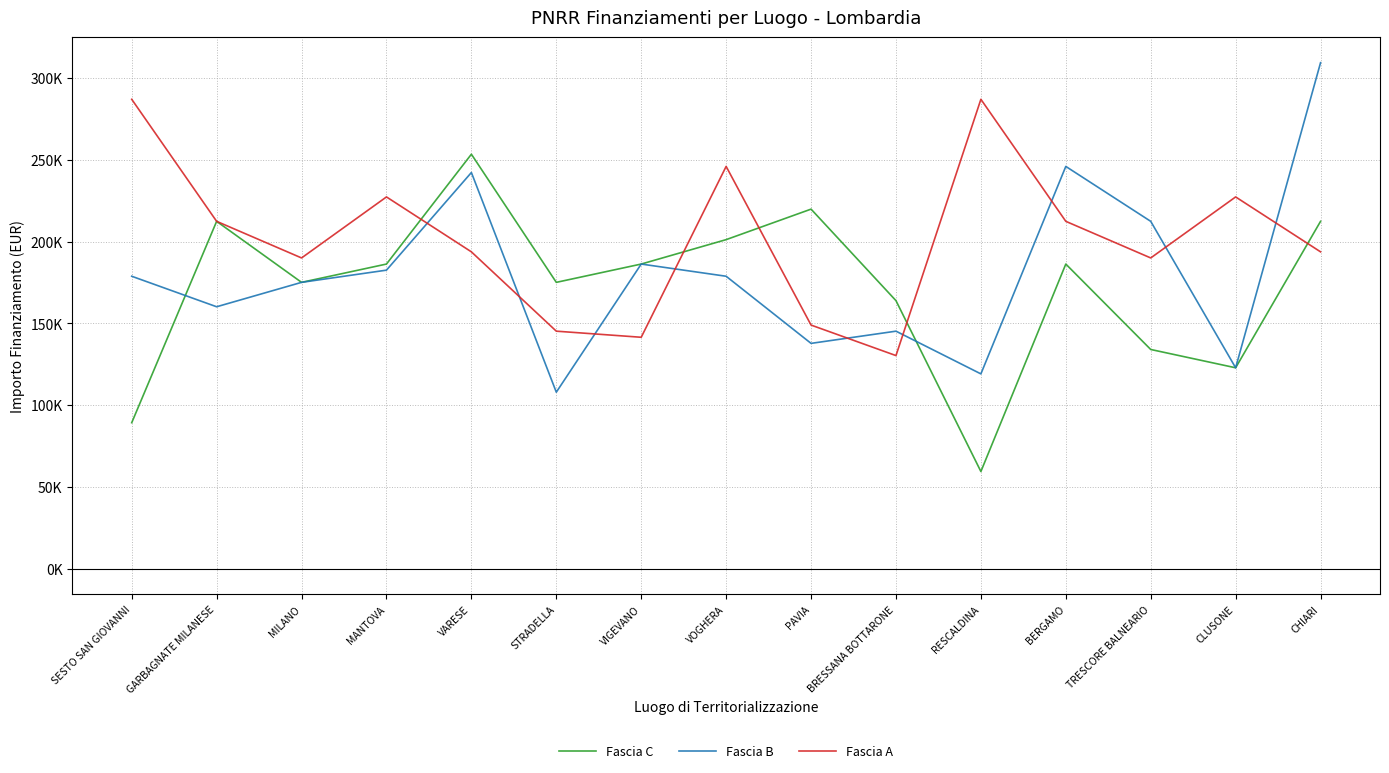

Reading left to right, transcribe all the data shown in this chart.

Fascia C: SESTO SAN GIOVANNI=89419.6	GARBAGNATE MILANESE=212371.5	MILANO=175113.3	MANTOVA=186290.8	VARESE=253355.4	STRADELLA=175113.3	VIGEVANO=186290.8	VOGHERA=201194.0	PAVIA=219823.1	BRESSANA BOTTARONE=163935.9	RESCALDINA=59613.0	BERGAMO=186290.8	TRESCORE BALNEARIO=134129.4	CLUSONE=122951.9	CHIARI=212371.5
Fascia B: SESTO SAN GIOVANNI=178839.1	GARBAGNATE MILANESE=160210.1	MILANO=175113.3	MANTOVA=182565.0	VARESE=242178.0	STRADELLA=108048.6	VIGEVANO=186290.8	VOGHERA=178839.1	PAVIA=137855.2	BRESSANA BOTTARONE=145306.8	RESCALDINA=119226.1	BERGAMO=245903.8	TRESCORE BALNEARIO=212371.5	CLUSONE=122951.9	CHIARI=309242.7
Fascia A: SESTO SAN GIOVANNI=286887.8	GARBAGNATE MILANESE=212371.5	MILANO=190016.6	MANTOVA=227274.7	VARESE=193742.4	STRADELLA=145306.8	VIGEVANO=141581.0	VOGHERA=245903.8	PAVIA=149032.6	BRESSANA BOTTARONE=130403.5	RESCALDINA=286887.8	BERGAMO=212371.5	TRESCORE BALNEARIO=190016.6	CLUSONE=227274.7	CHIARI=193742.4